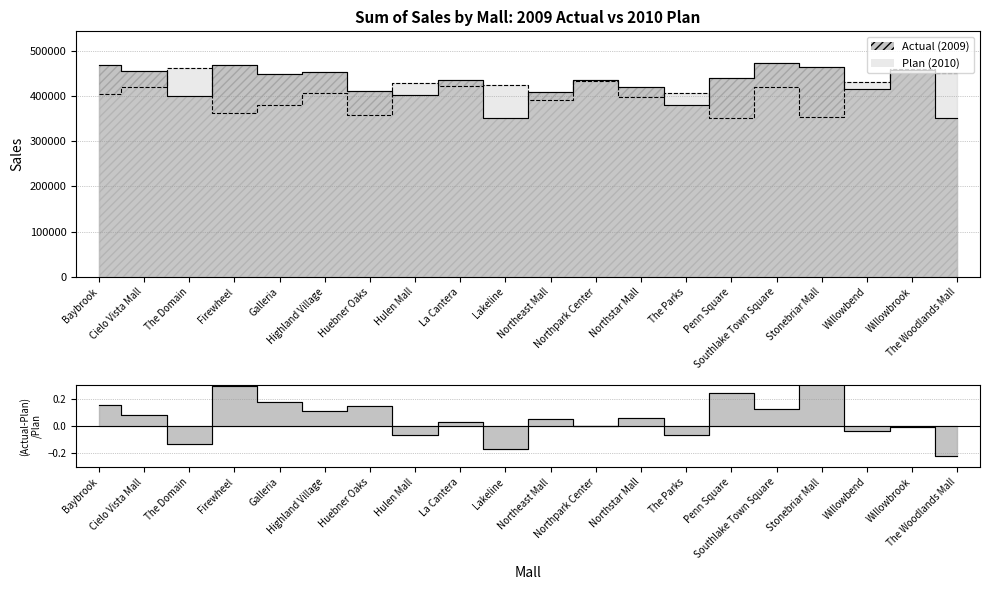

How many data points in Actual (2009) are less than 435066?

10